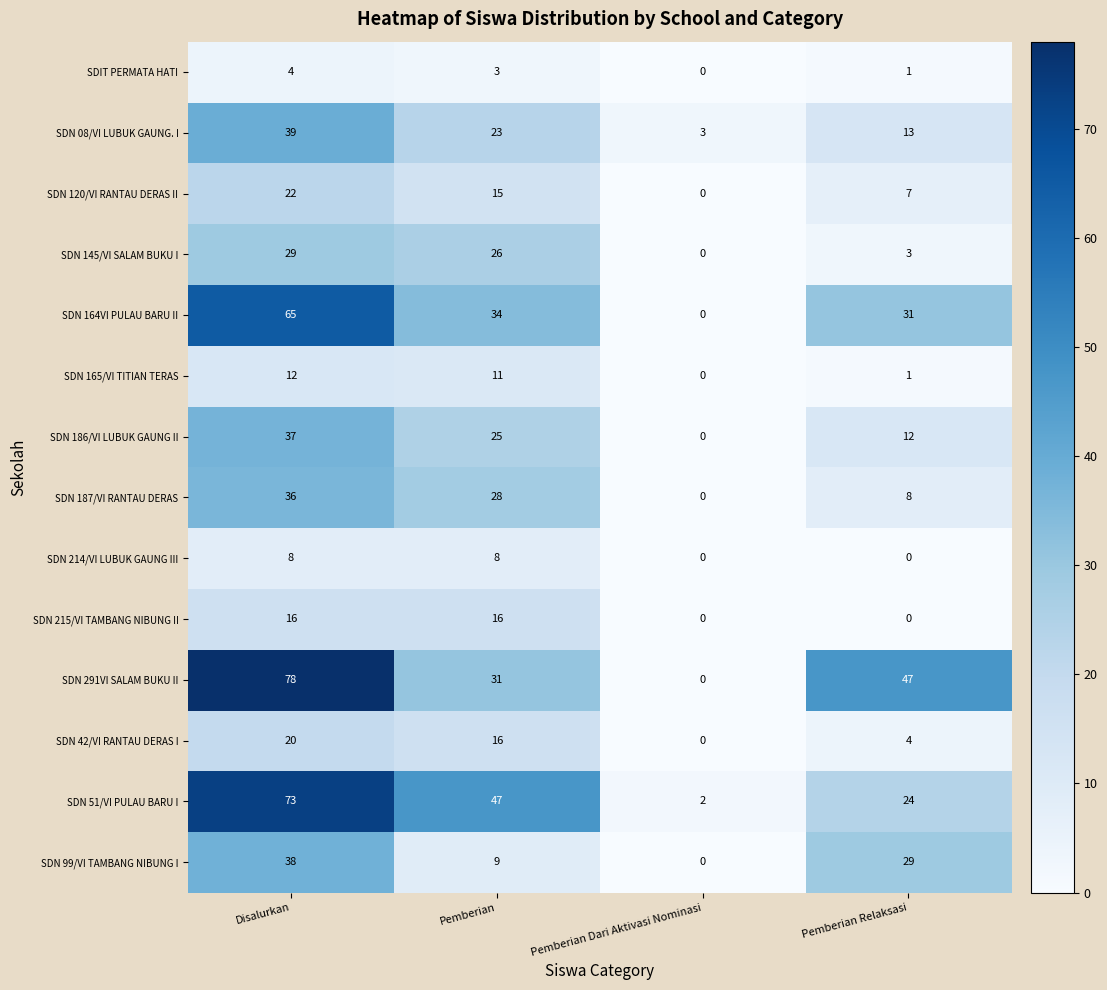

Between Pemberian Dari Aktivasi Nominasi and Pemberian Relaksasi, which series saw the biggest shift?

SDN 291VI SALAM BUKU II